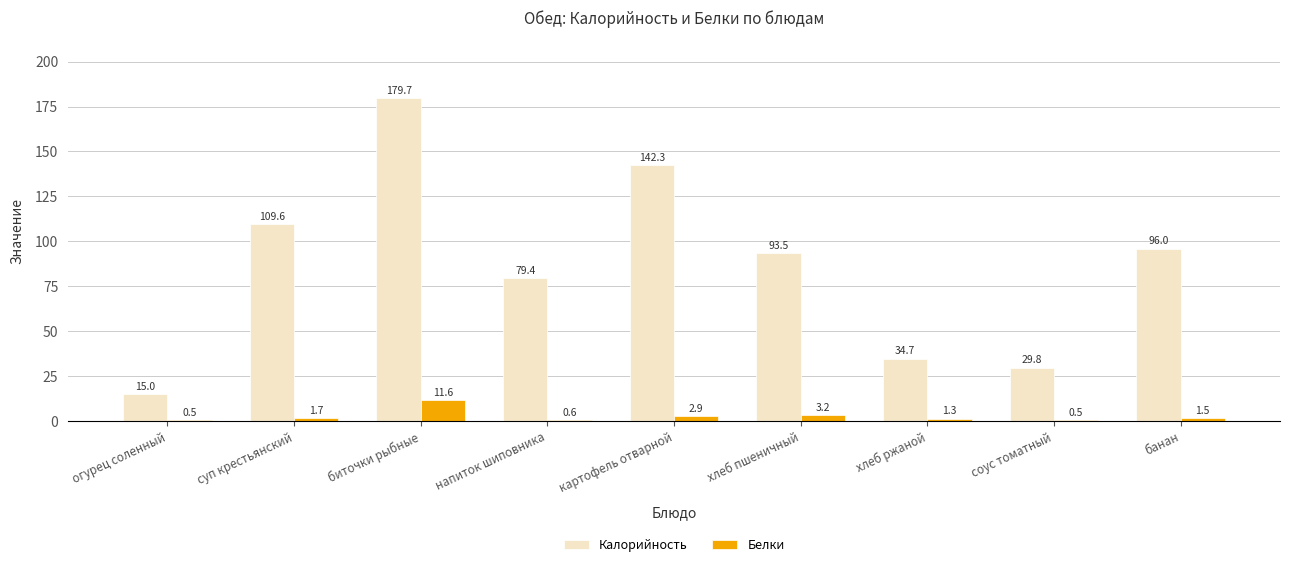

Between суп крестьянский and биточки рыбные, which series saw the biggest shift?

Калорийность